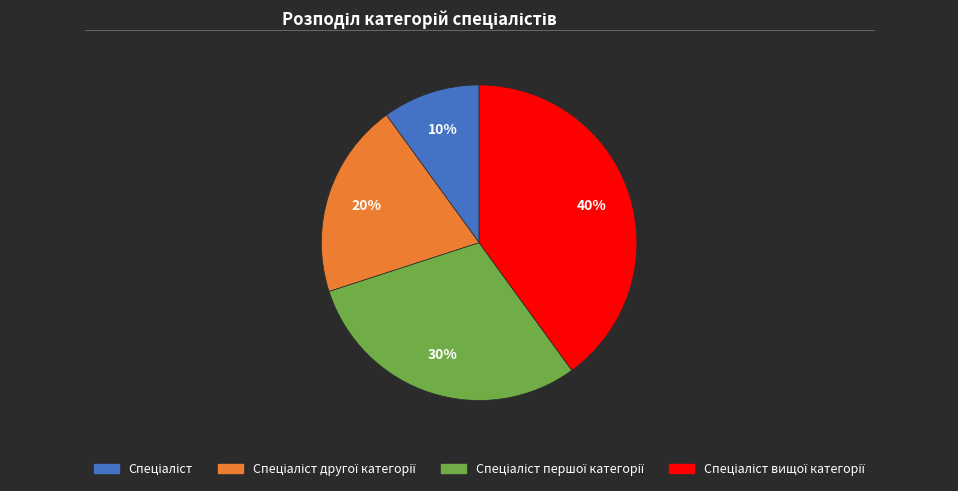

Does any single category account for the majority?

No